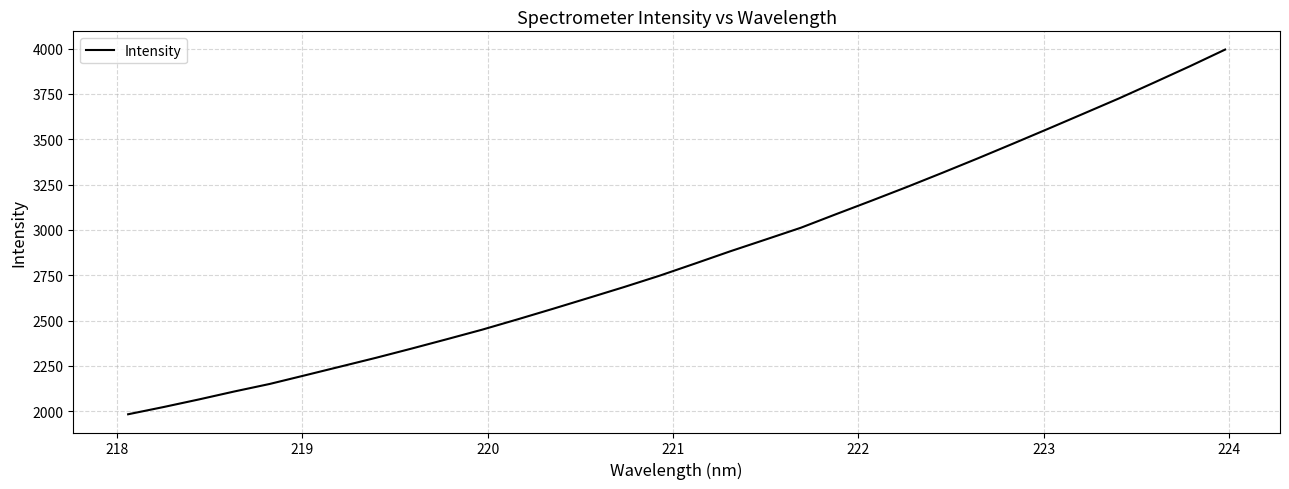

What is the difference between the maximum and minimum values?

2011.0